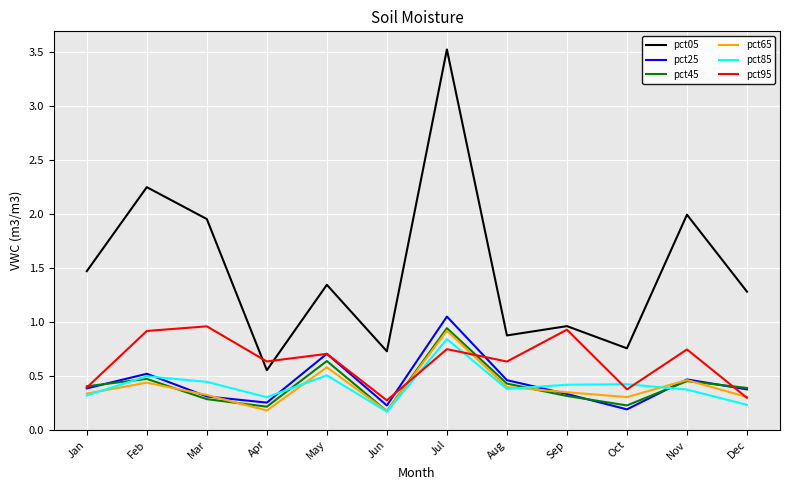

What are all the series names shown in the legend?

pct05, pct25, pct45, pct65, pct85, pct95